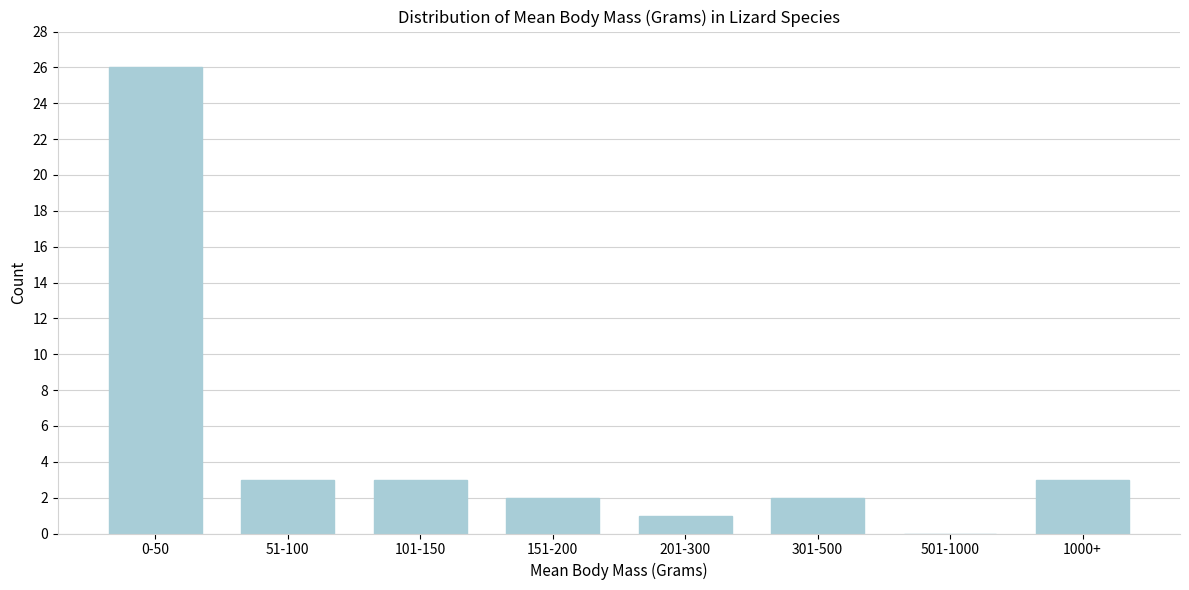

Reading left to right, extract all data points from this chart.

0-50=26	51-100=3	101-150=3	151-200=2	201-300=1	301-500=2	501-1000=0	1000+=3